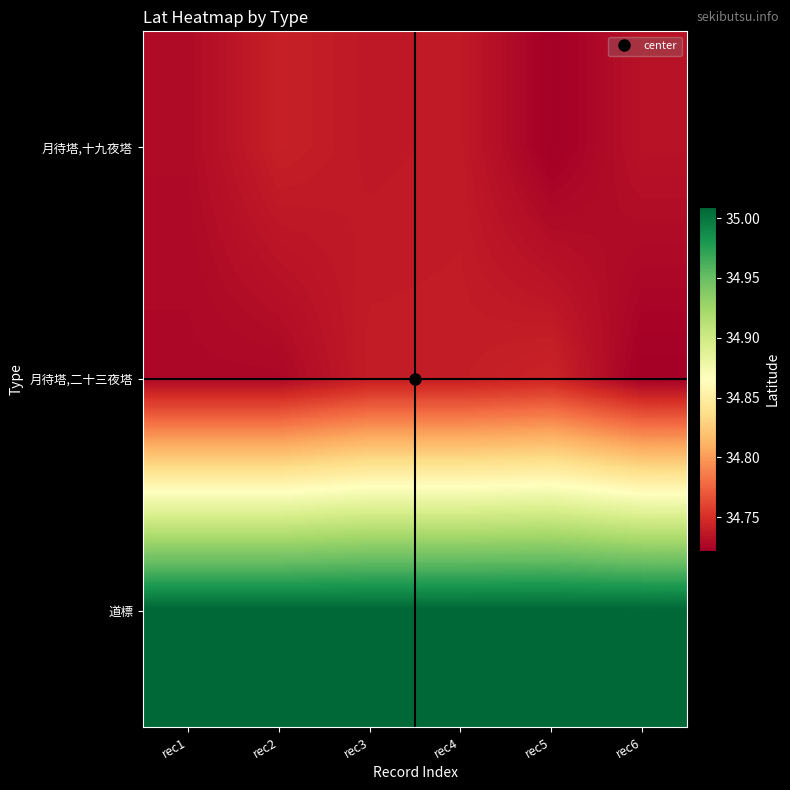

What is the minimum value shown in the chart?

34.7